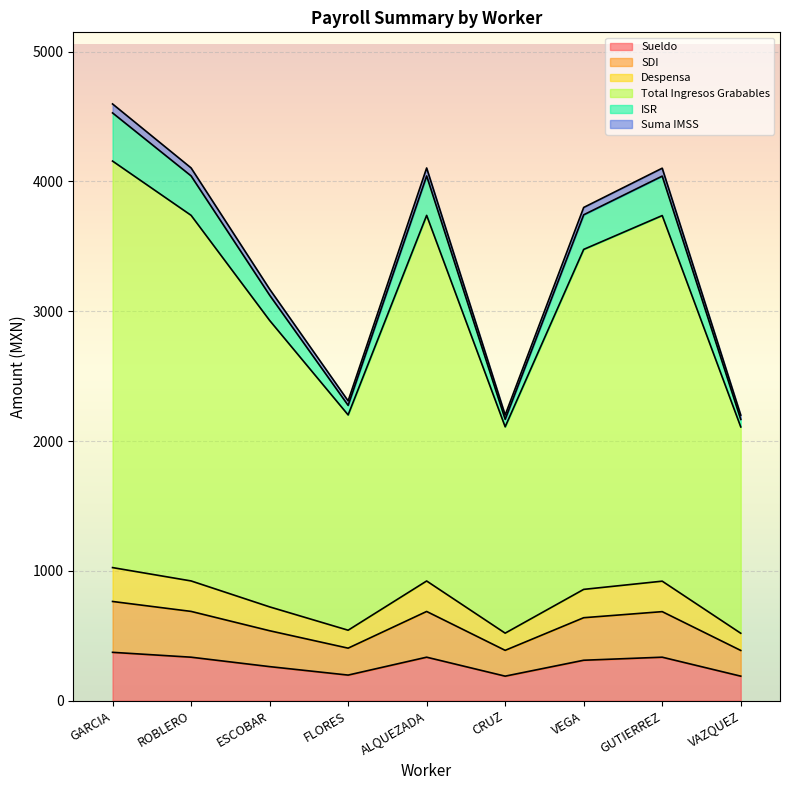

Is it true that SDI equals 396.1 at ROBLERO?

False